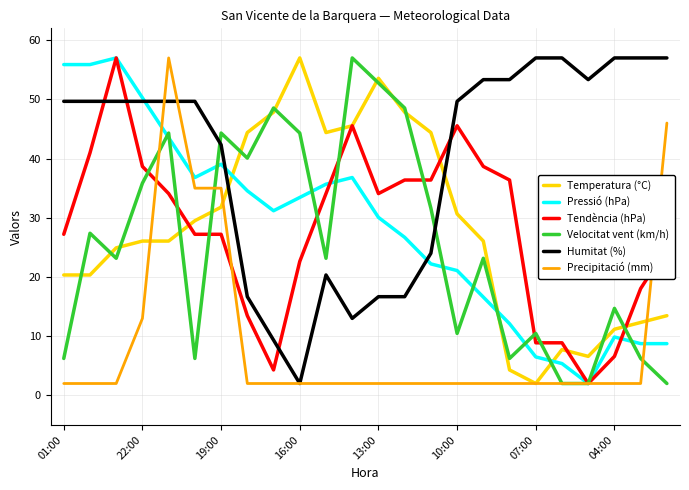

What is the highest value of the Velocitat vent (km/h) series?

57.0